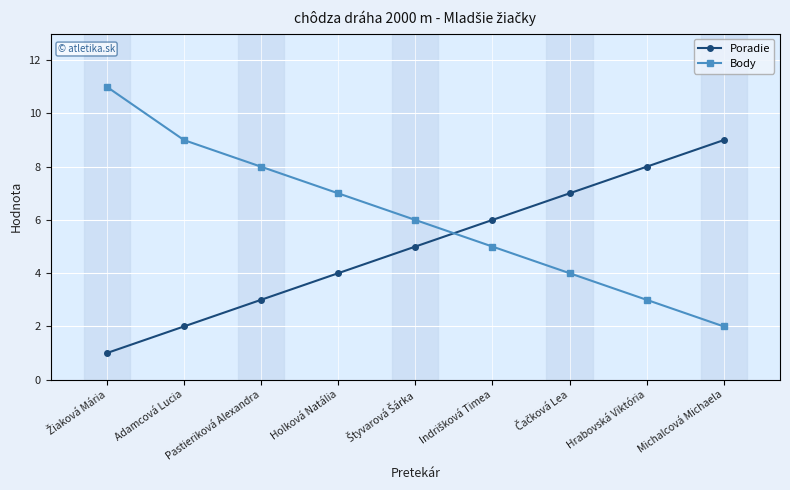

What is the difference between the second highest and second lowest values in the Poradie series?

6